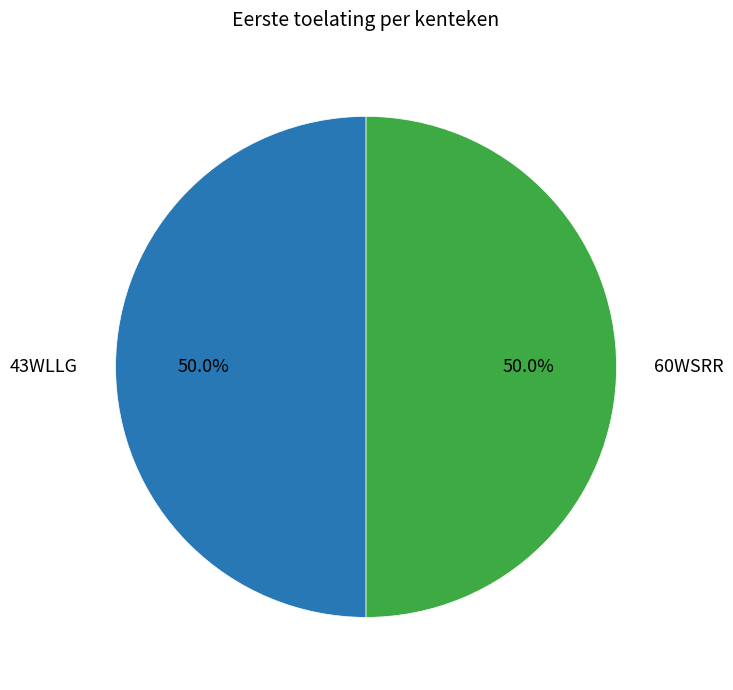

How many slices are in this pie chart?

2